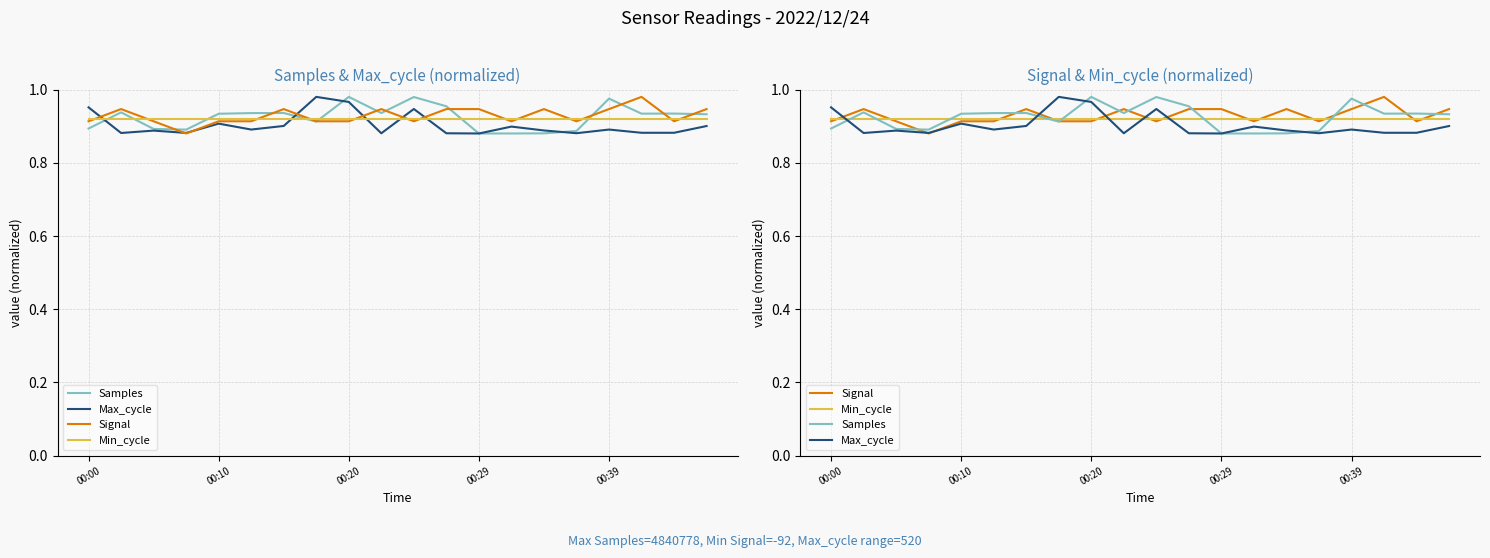

List the series in order of their peak value, lowest first.

Min_cycle, Samples, Max_cycle, Signal